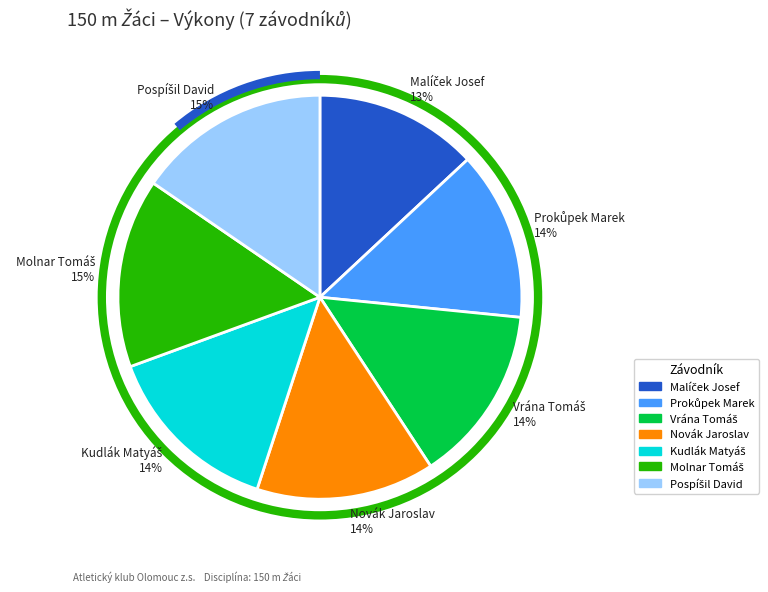

Does any single category account for the majority?

No